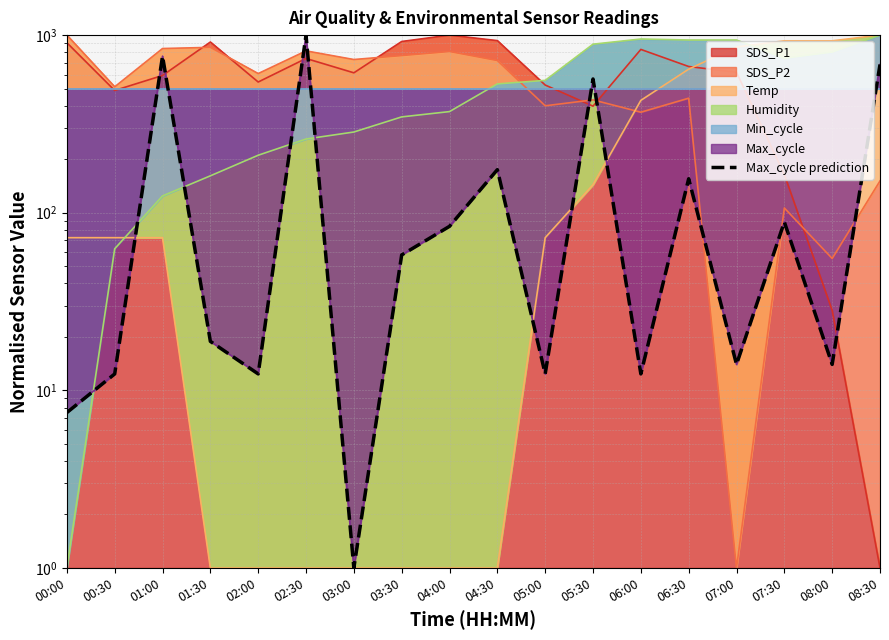

How many interior local valleys (lower than both neighbors) does the data have?

6